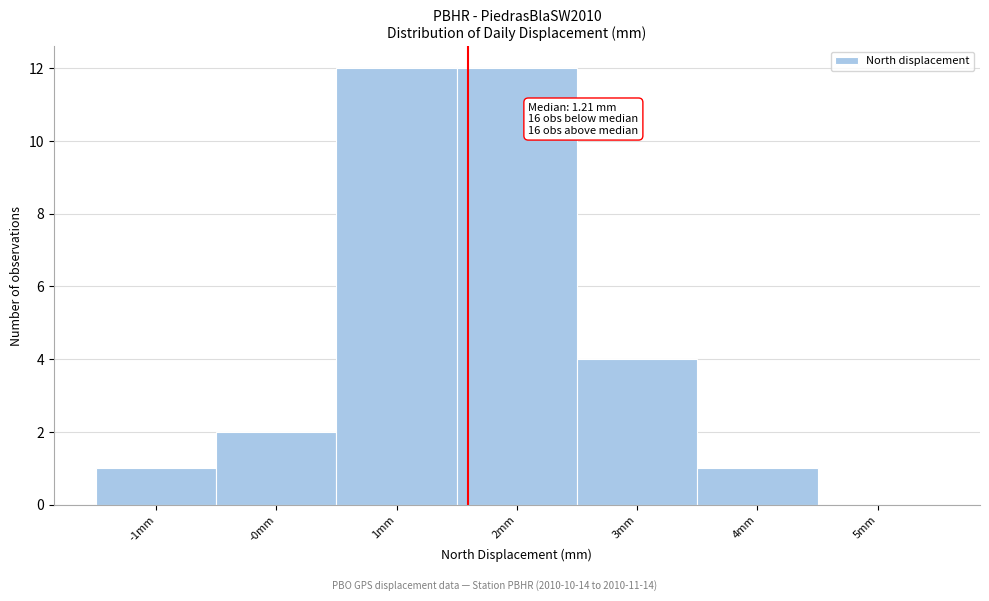

Reading left to right, extract all data points from this chart.

-1mm=1	-0mm=2	1mm=12	2mm=12	3mm=4	4mm=1	5mm=0